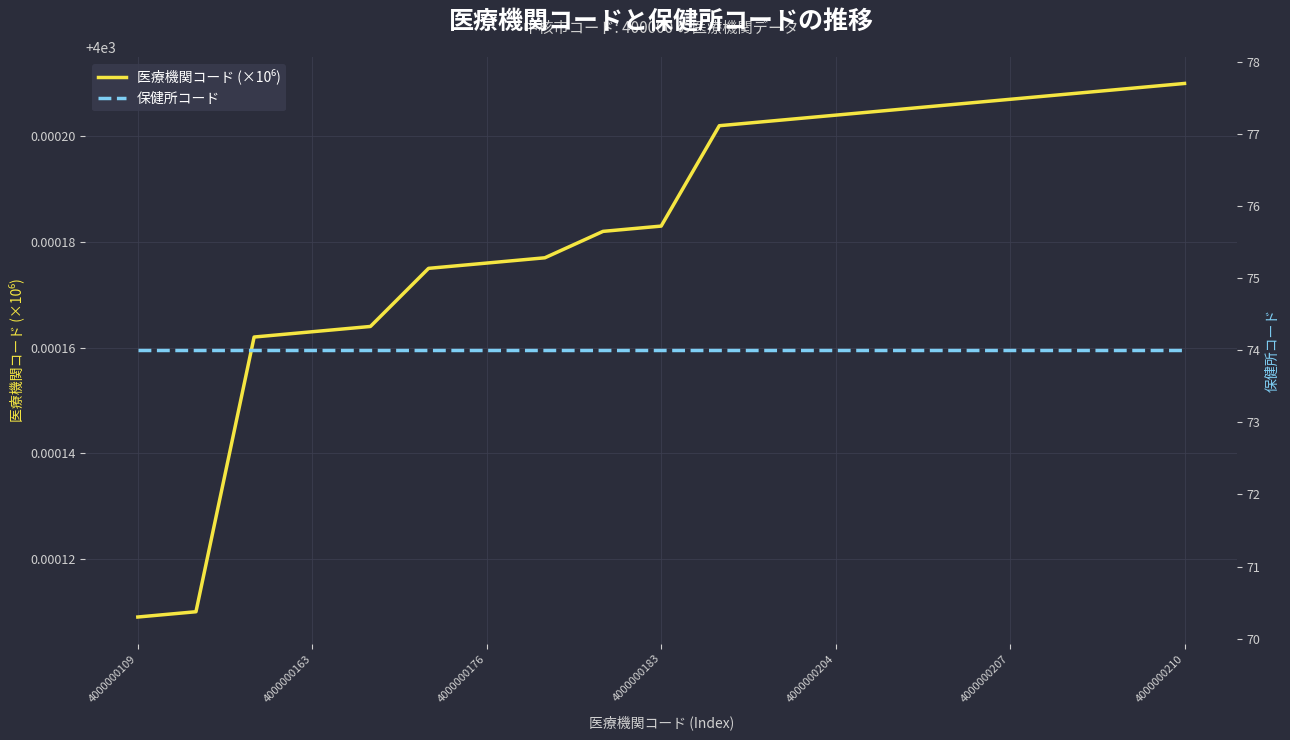

True or false: 医療機関コード (×10⁶) and 保健所コード intersect in this chart.

False